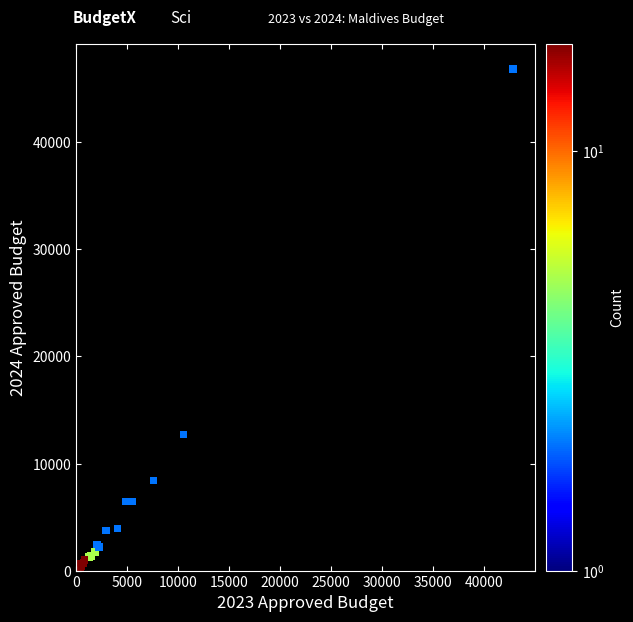

What Y value in the scatter plot is closest to 23424?

12695.7